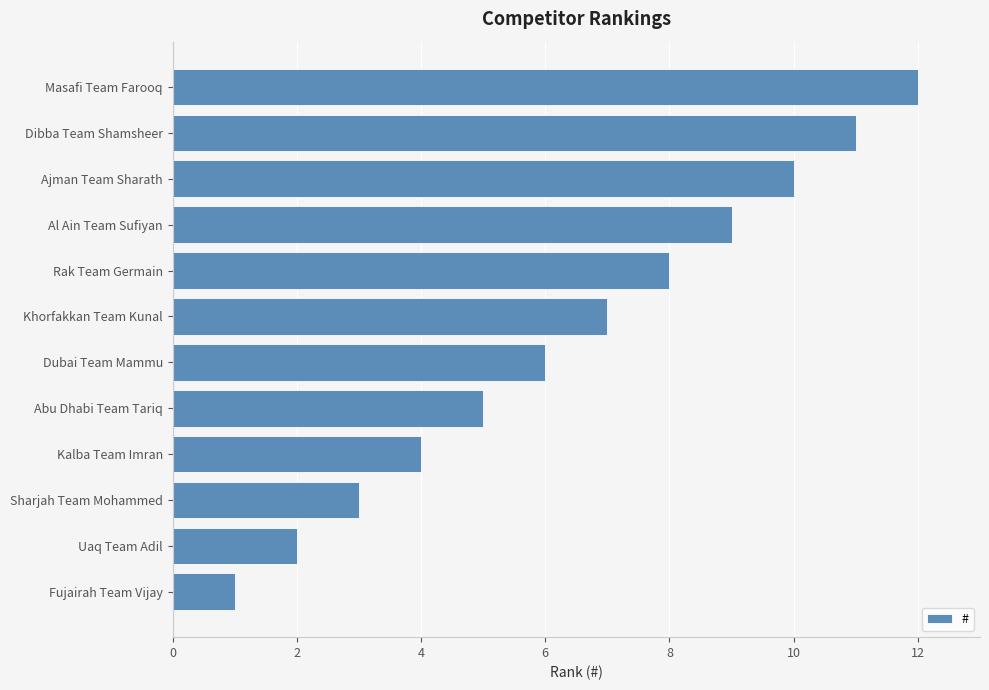

Between Masafi Team Farooq and Kalba Team Imran, which is larger?

Masafi Team Farooq